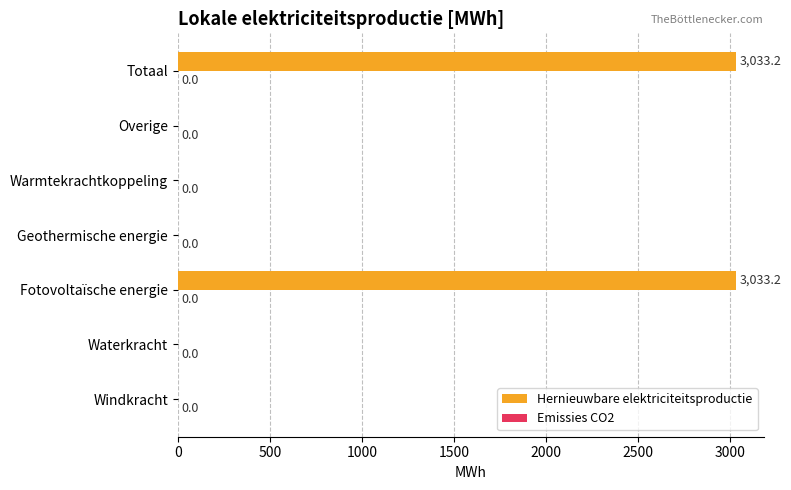

The chart shows a value of -1885.1 at Geothermische energie. True or false?

False